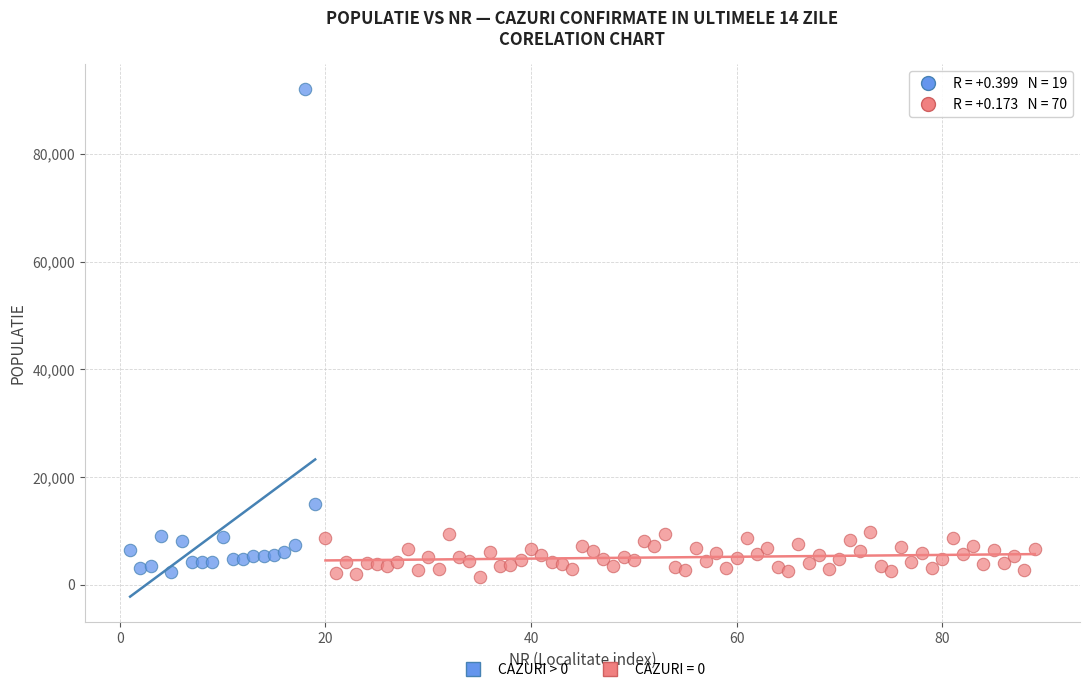

Which series has the widest spread of Y values?

CAZURI > 0